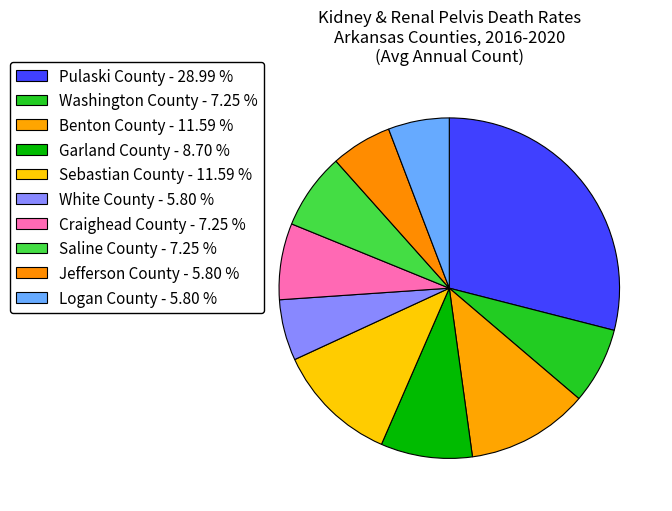

Which slice is the largest?

Pulaski County